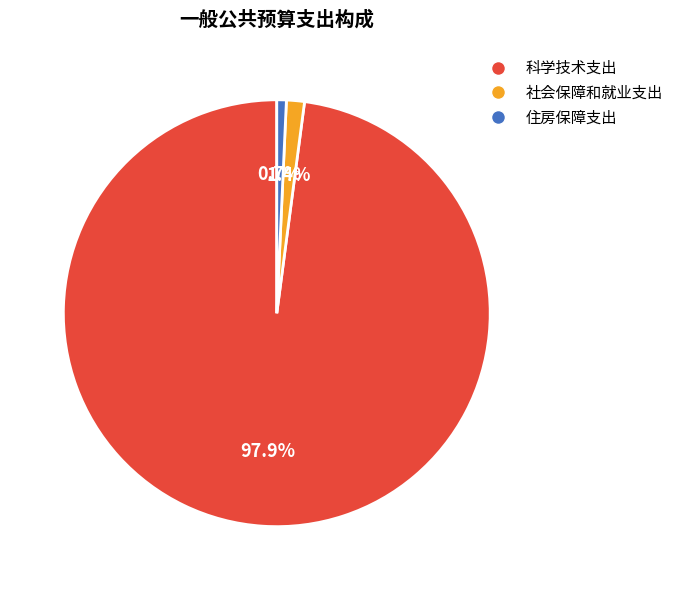

Rank the categories by value from lowest to highest.

住房保障支出, 社会保障和就业支出, 科学技术支出